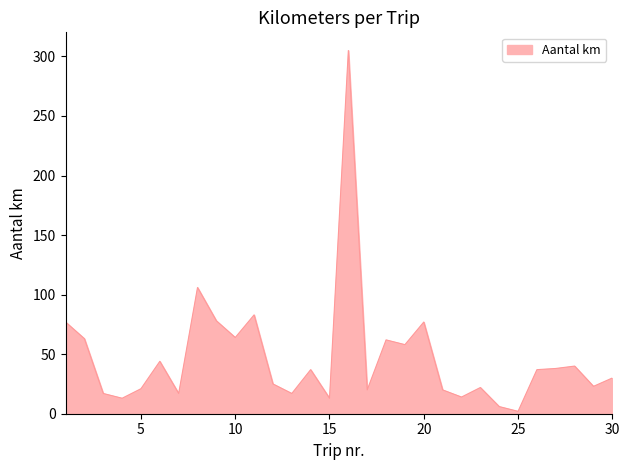

What is the maximum value shown in the chart?

305